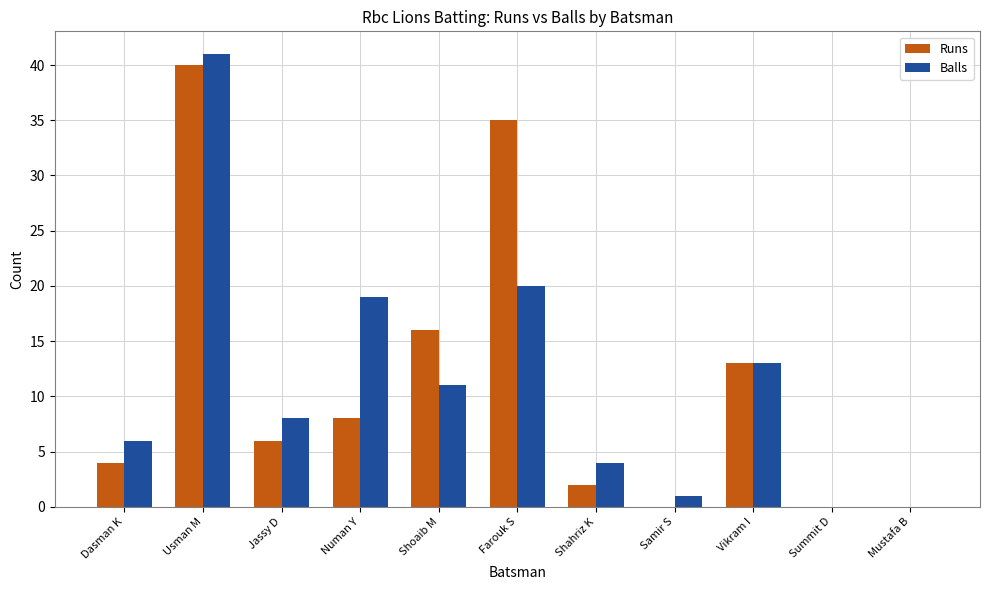

Which series changed the most between Usman M and Shahriz K?

Runs